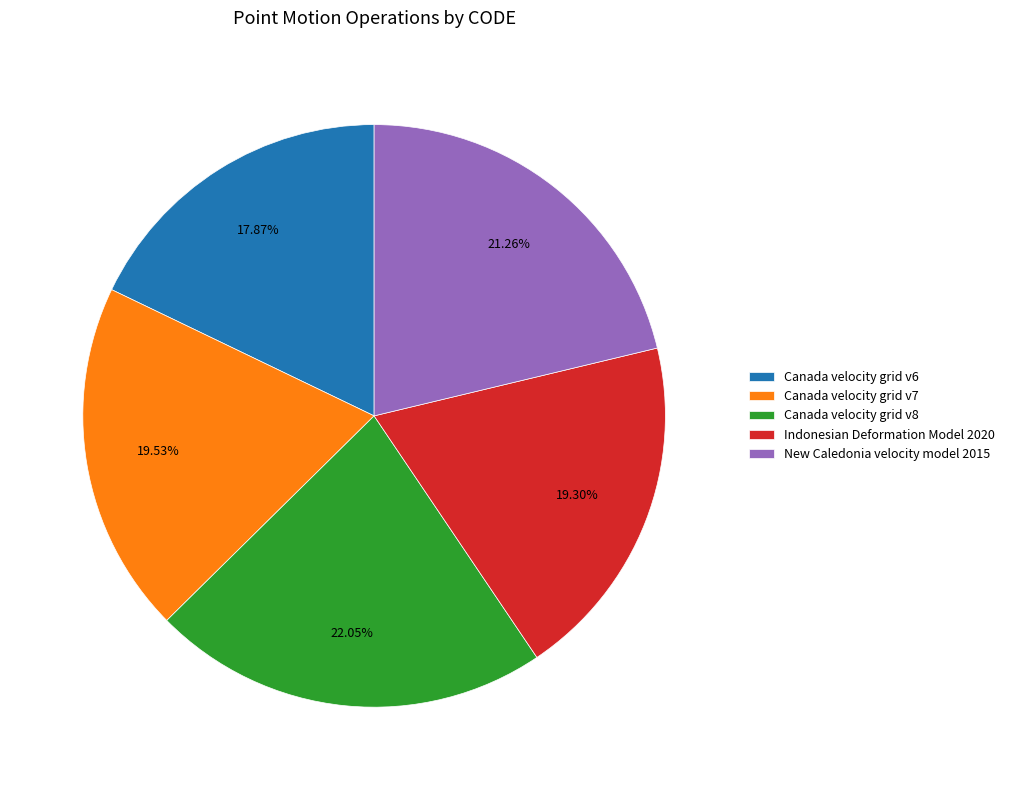

Which category has the smallest portion of the pie?

Canada velocity grid v6